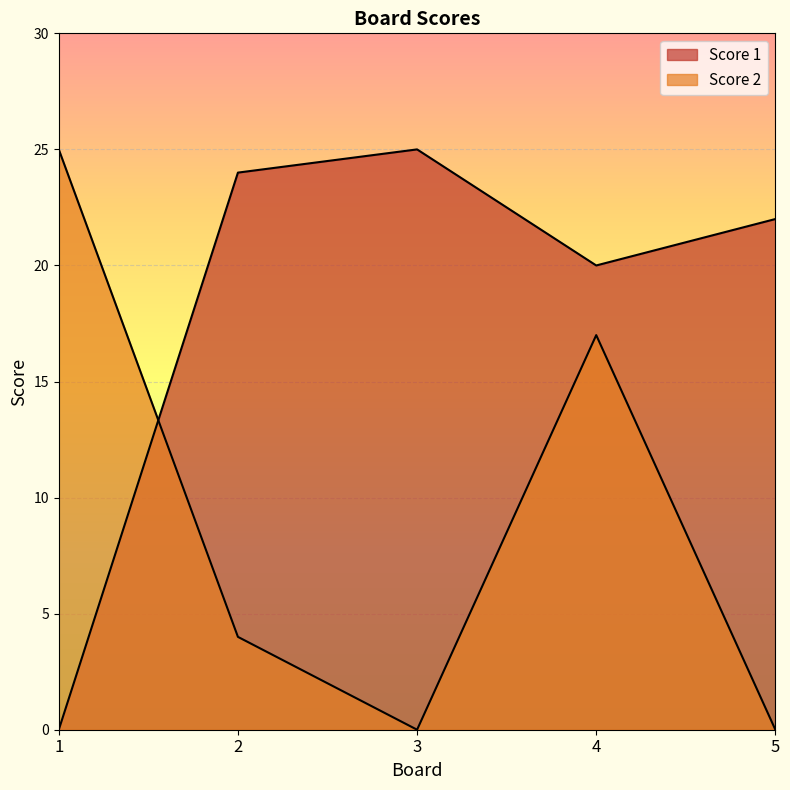

How many series are shown in this chart?

2